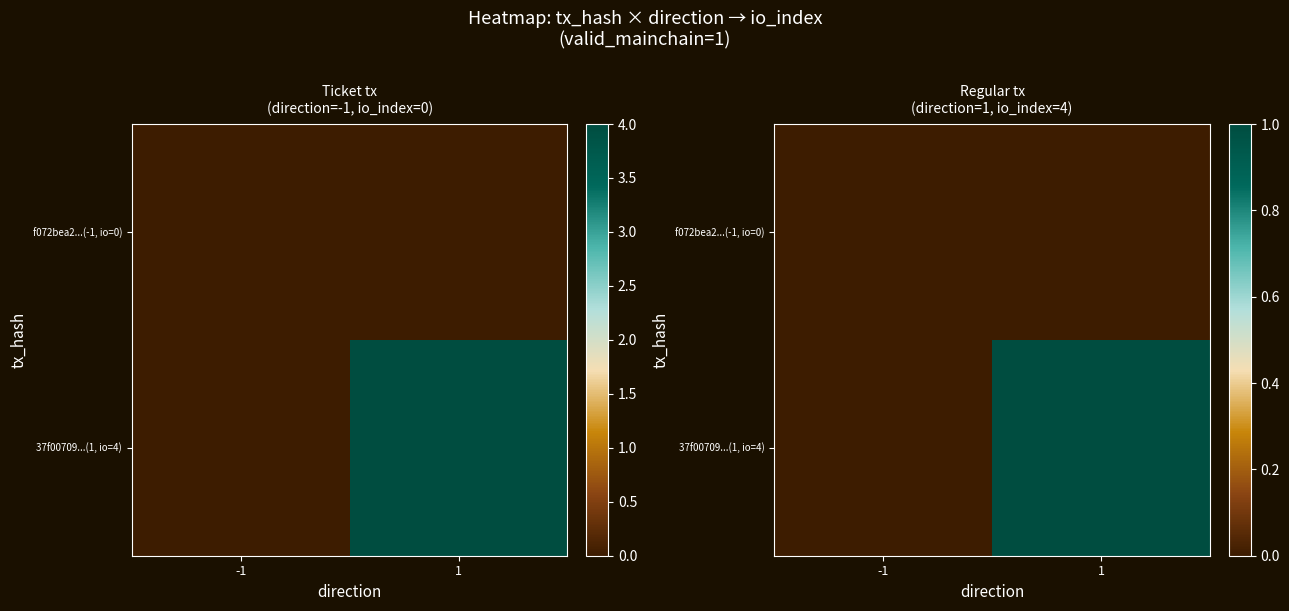

The f072bea2...(-1, io=0) series shows 0 at -1. True or false?

True